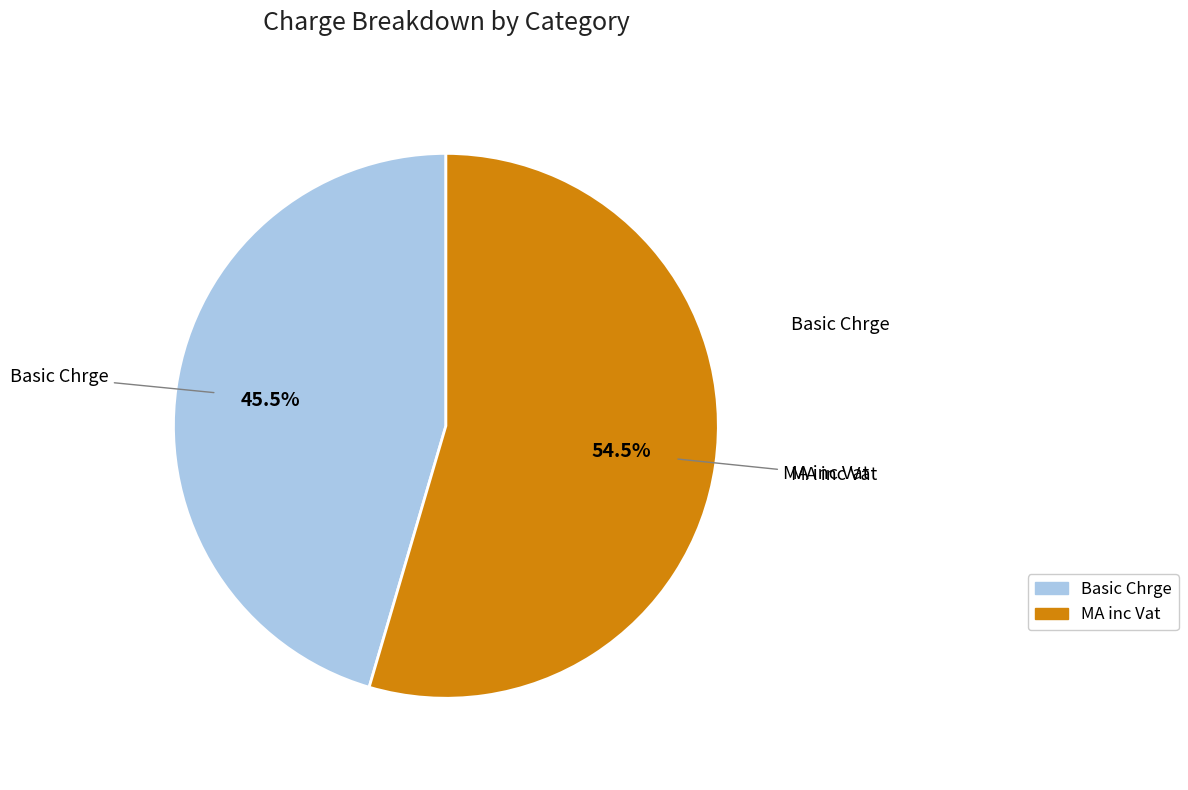

Is there any slice that represents more than half of the pie?

Yes